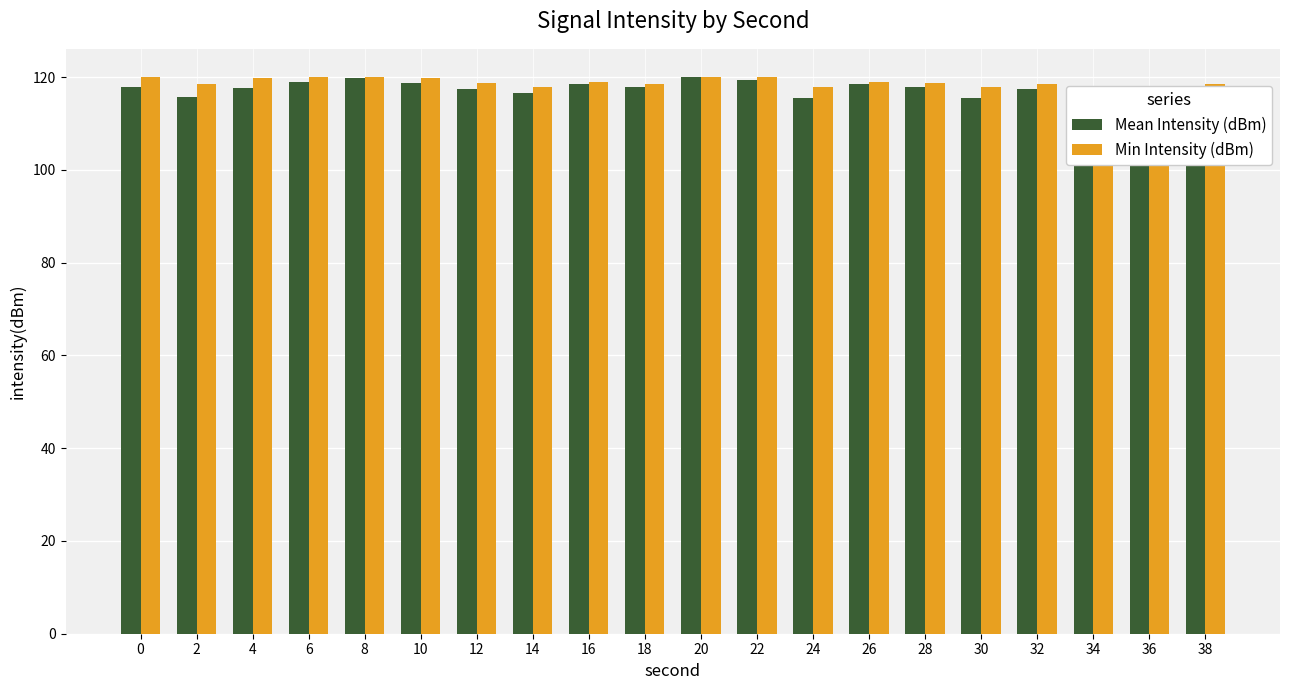

How many categories are shown in the chart?

20